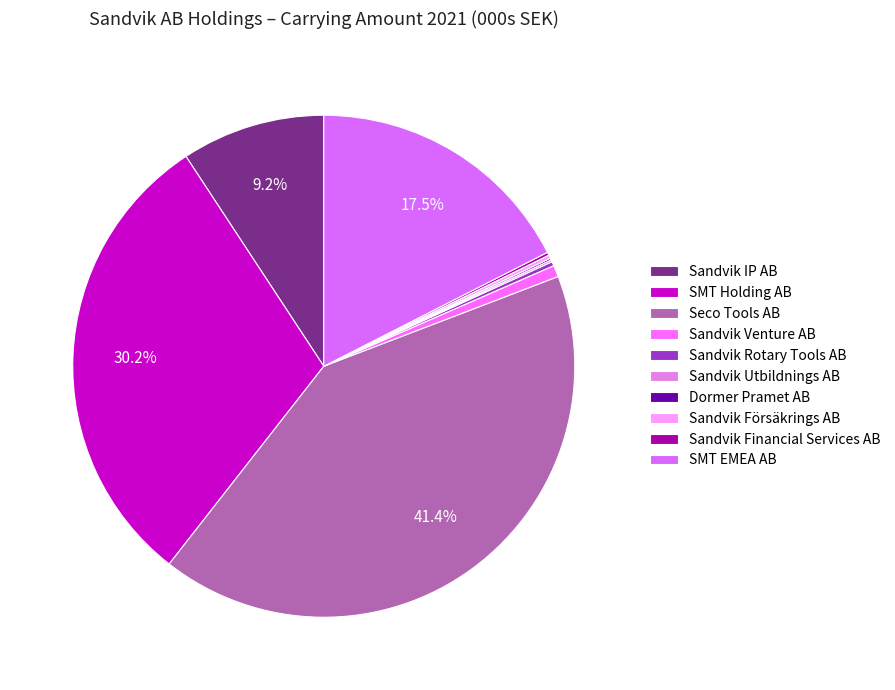

What portion of the pie excludes Sandvik Utbildnings AB?

99.9%